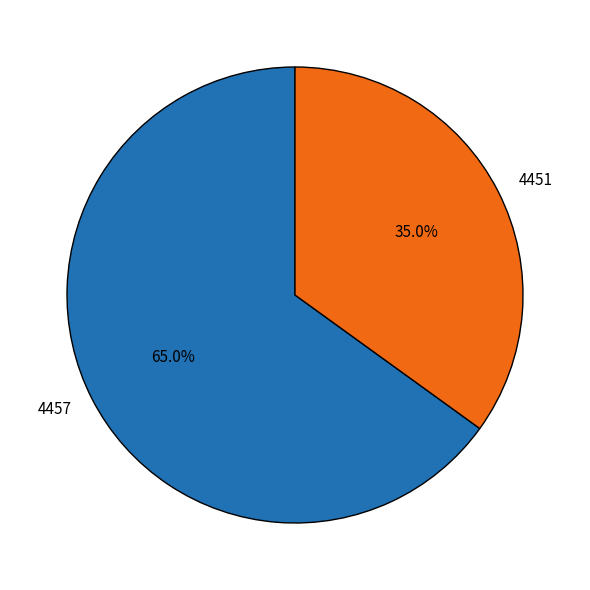

Rank the categories by value from lowest to highest.

4451, 4457